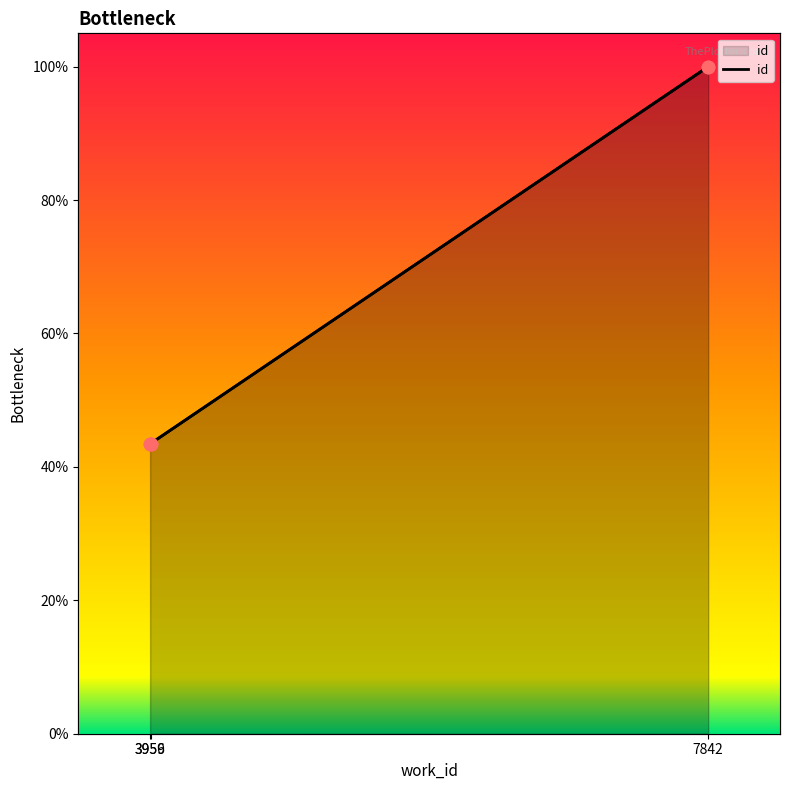

What is the change in value from 3956 to 7842?

+56.5